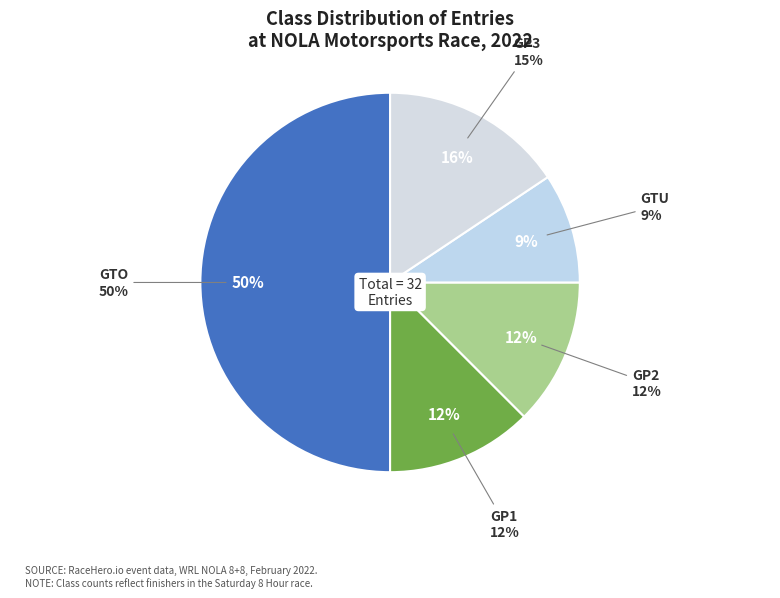

To the nearest percent, what is the difference between the largest and smallest slice percentages?

41%